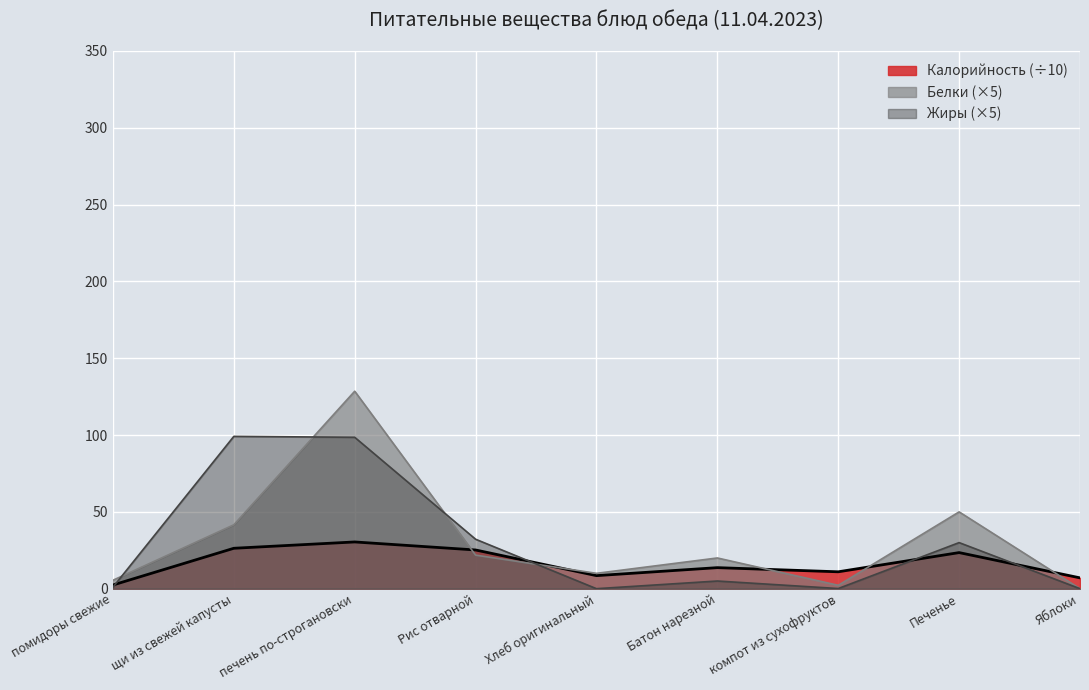

Reading right to left, what are all the values shown in this chart?

Калорийность: 7.0	23.5	11.0	13.7	8.5	25.2	30.4	26.3	2.4
Белки: 0.0	50.0	2.2	20.0	10.0	21.9	128.6	41.6	5.5
Жиры: 0.0	30.0	0.1	5.0	0.0	32.2	98.6	99.1	1.0